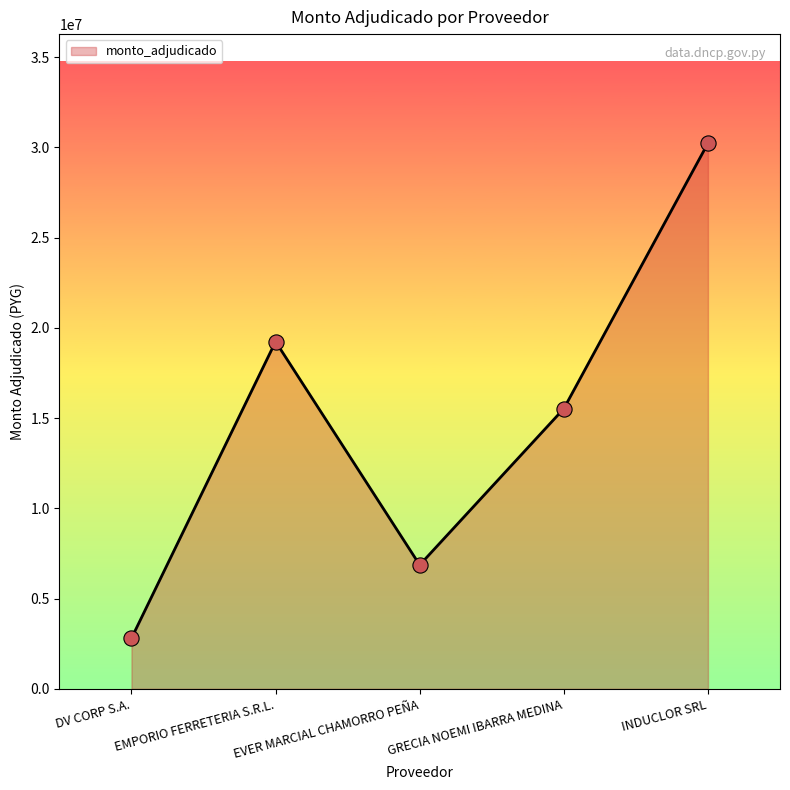

What is the ratio of the value at EMPORIO FERRETERIA S.R.L. to the value at INDUCLOR SRL?

0.6